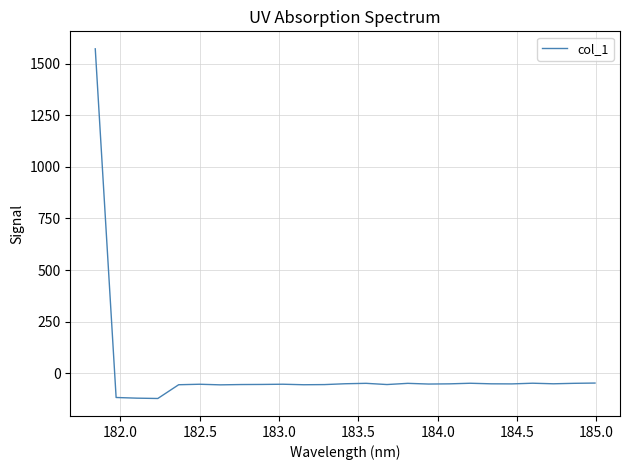

What is the minimum value shown in the chart?

-122.3